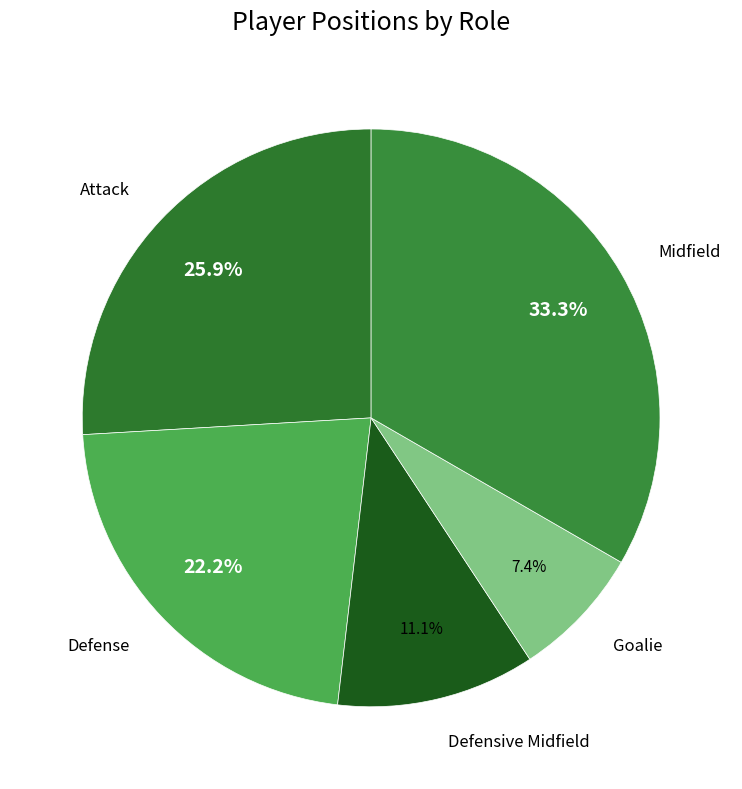

What is the total percentage of Defense and Midfield?

55.6%